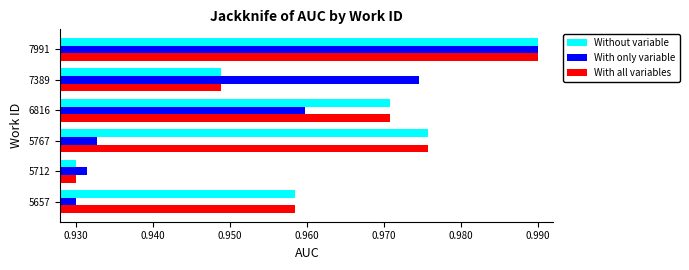

At which label does With only variable reach its peak?

7991